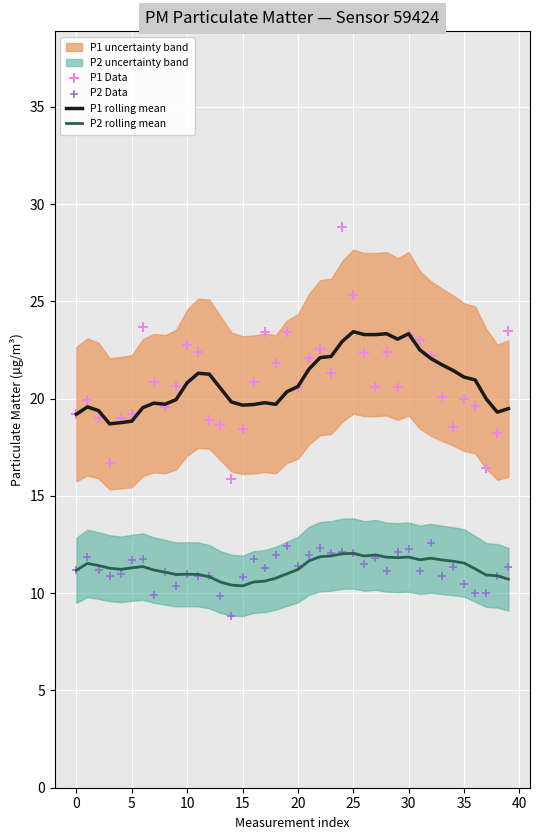

At which category is the sum across all series the highest?

24